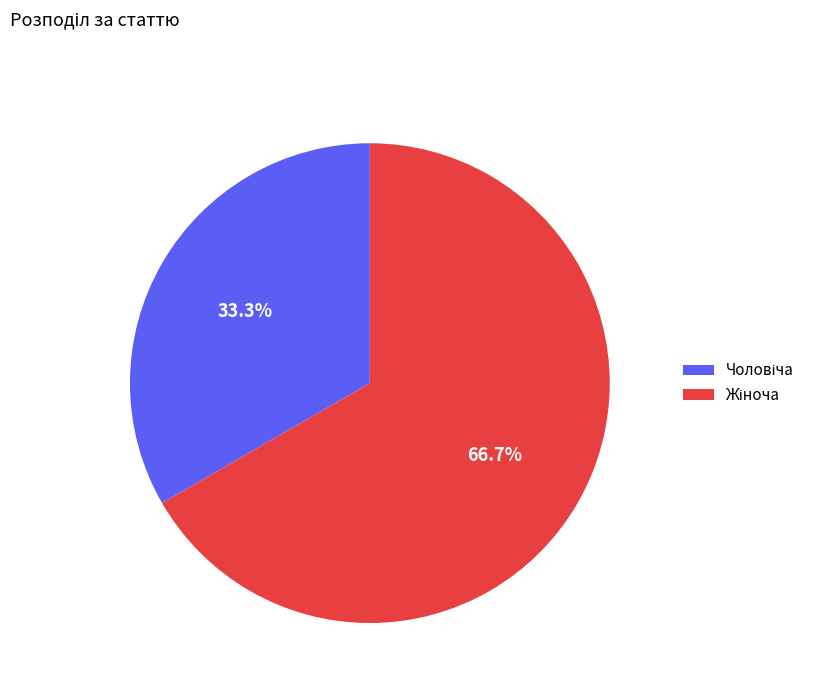

Does any single category account for the majority?

Yes